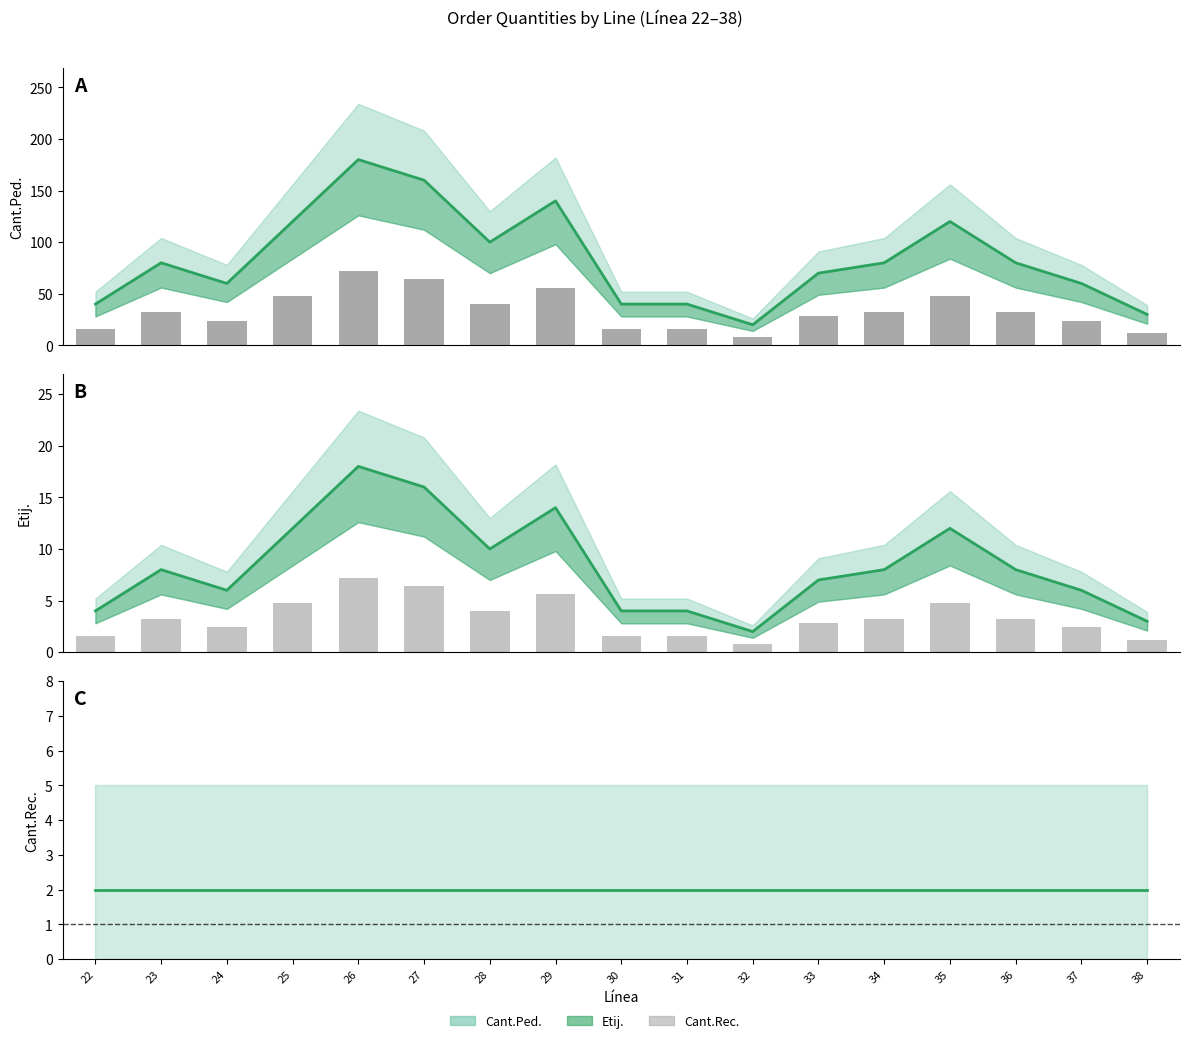

Reading right to left, extract all data points from this chart.

Cant.Ped.: 30	60	80	120	80	70	20	40	40	140	100	160	180	120	60	80	40
Etij.: 3	6	8	12	8	7	2	4	4	14	10	16	18	12	6	8	4
Cant.Rec.: 2	2	2	2	2	2	2	2	2	2	2	2	2	2	2	2	2